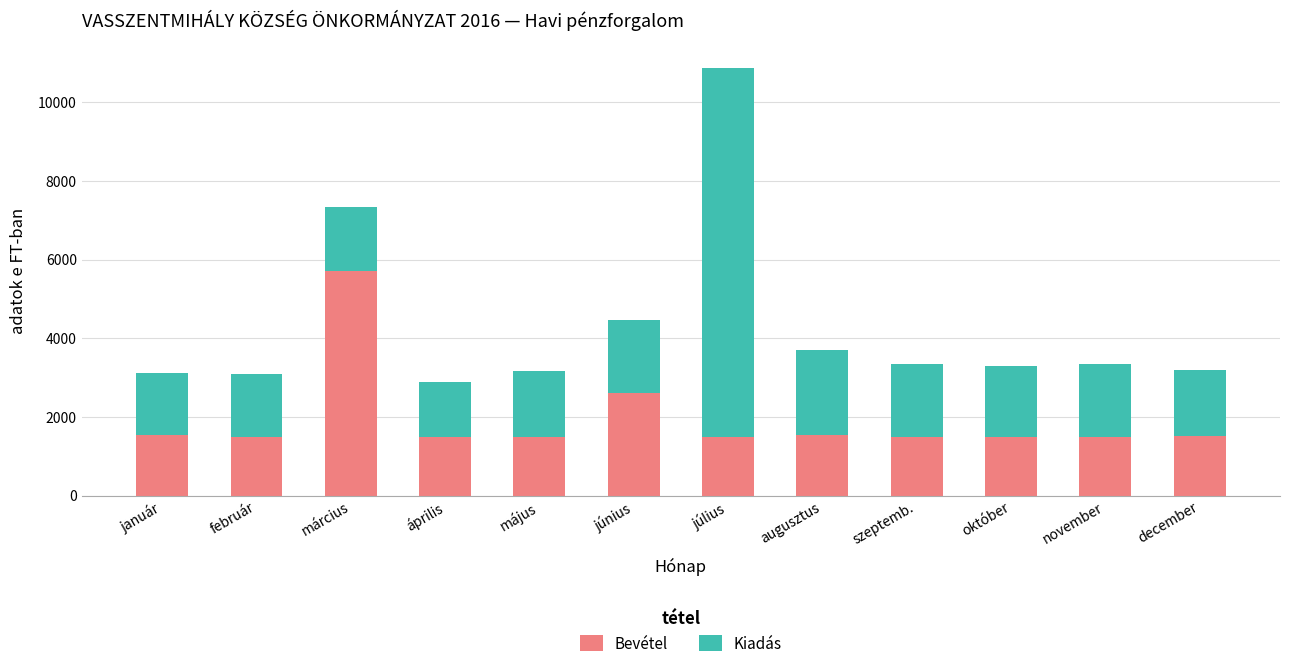

What is the total value across all series at augusztus?

3705